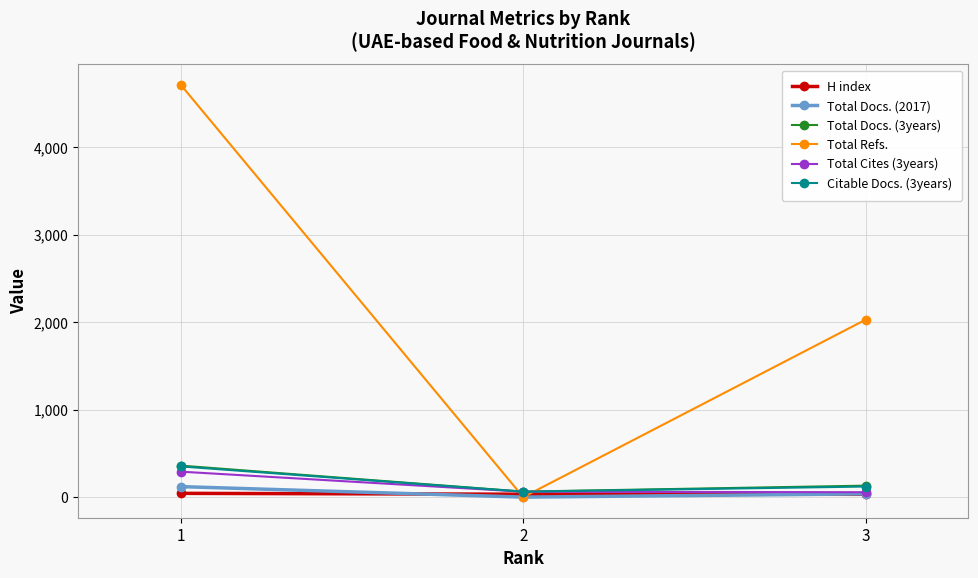

At which category is the sum across all series the highest?

1